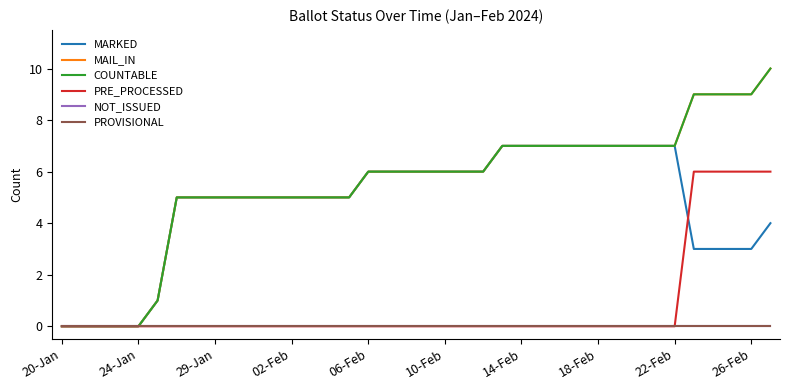

Is this an area chart (filled region under the line)?

No